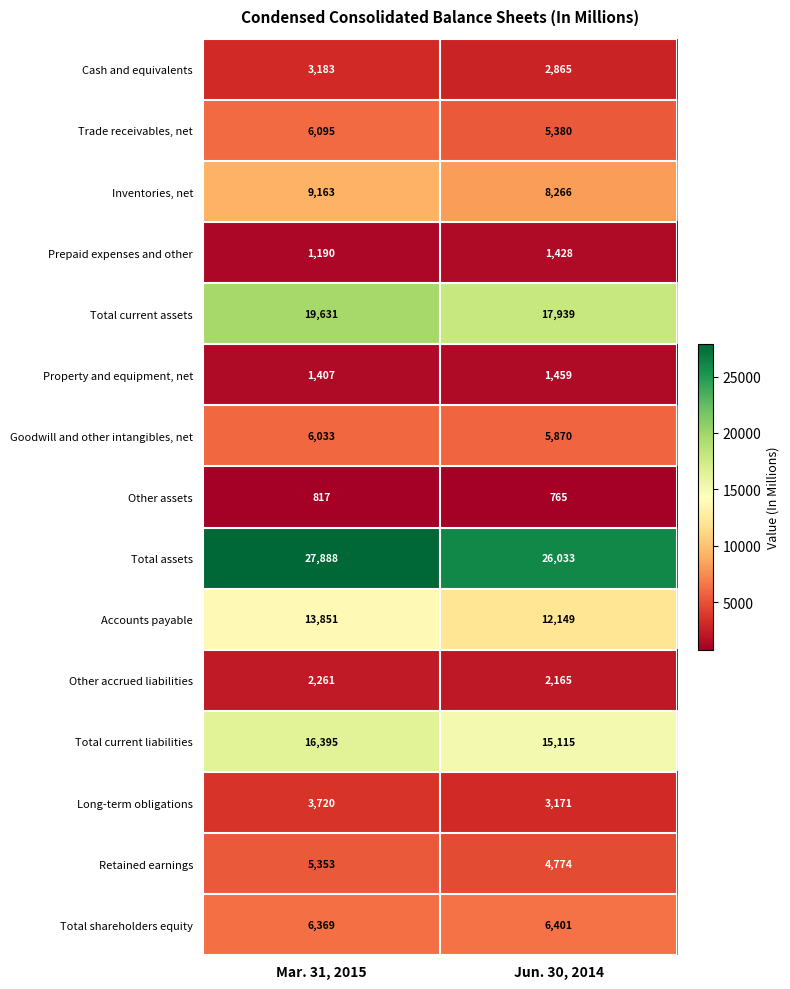

The Prepaid expenses and other series shows 1428 at Jun. 30, 2014. True or false?

True